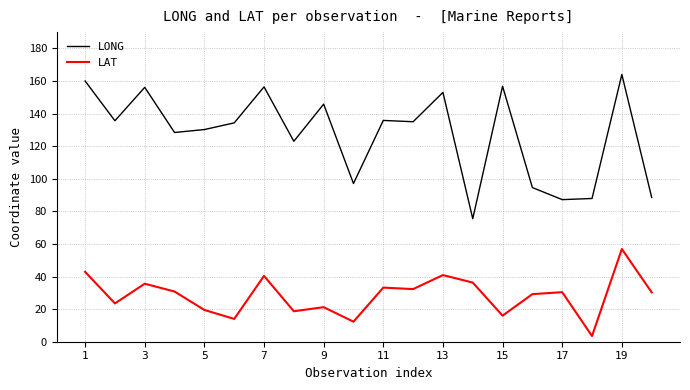

How many lines are shown in the chart?

2